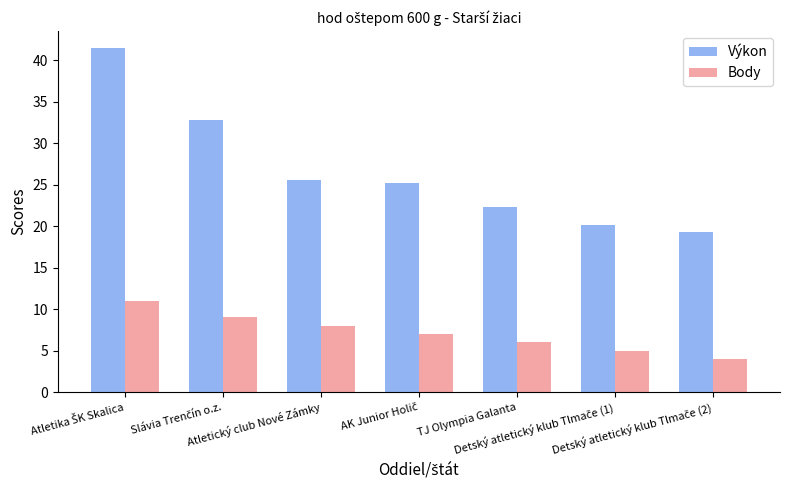

Rank the series by their maximum value, from lowest to highest.

Body, Výkon